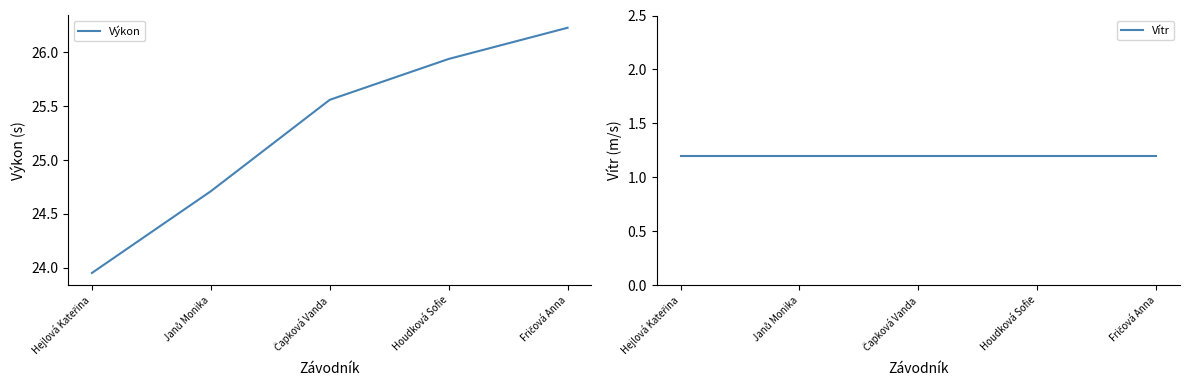

What is the sum of the Vítr values at Hejlová Kateřina and Fričová Anna?

2.4